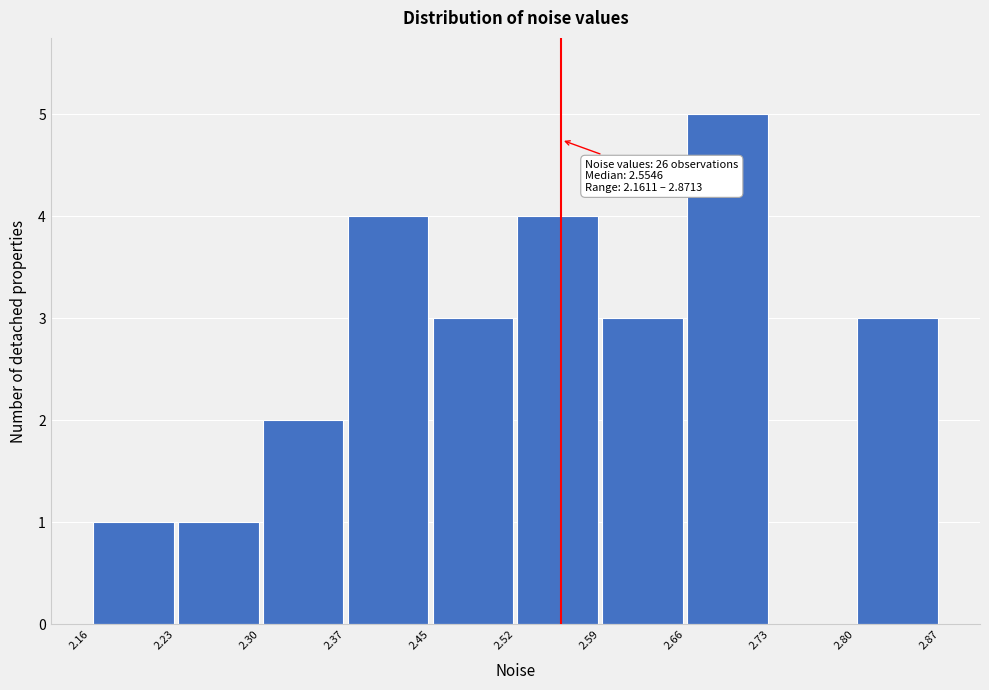

Over which range of the x-axis is the bar tallest?

2.66 to 2.73